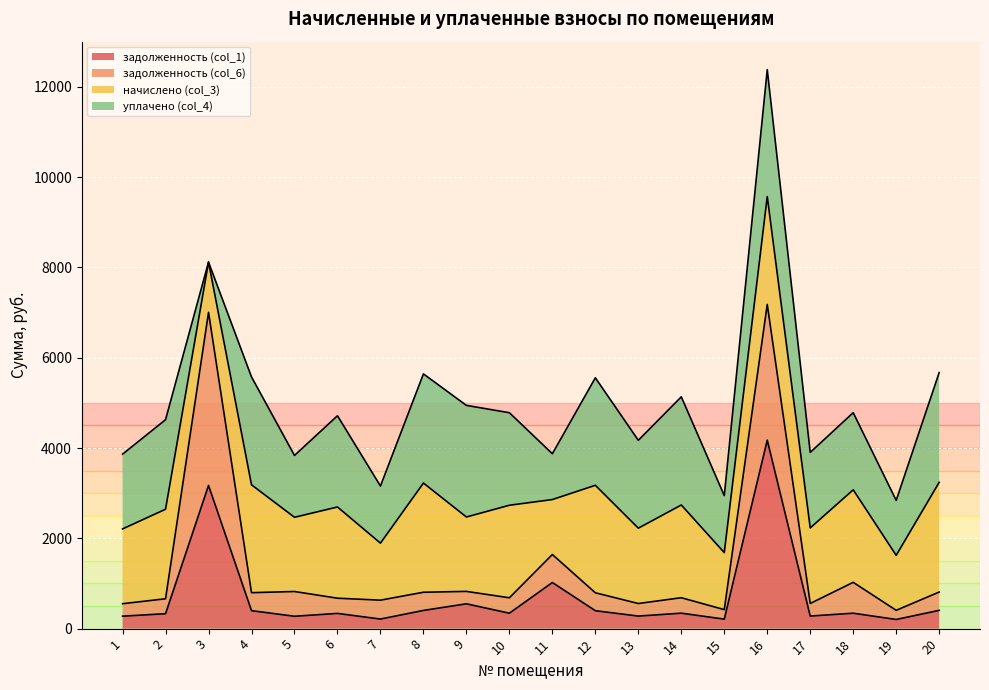

At which category is the sum across all series the highest?

16